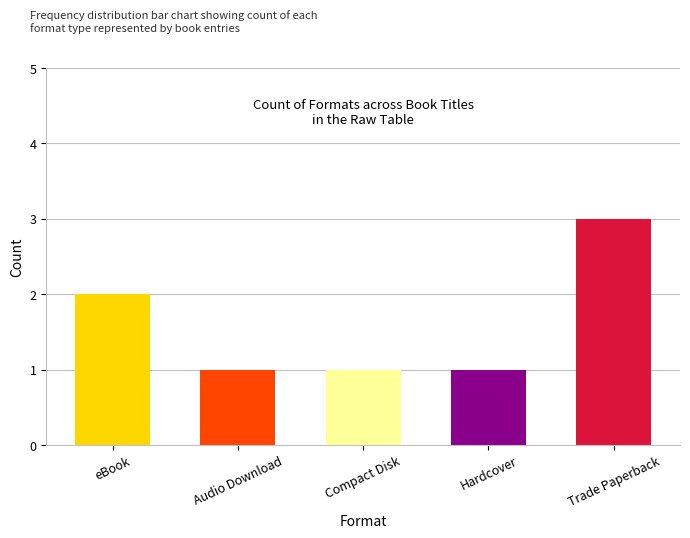

How many categories are shown in the chart?

5